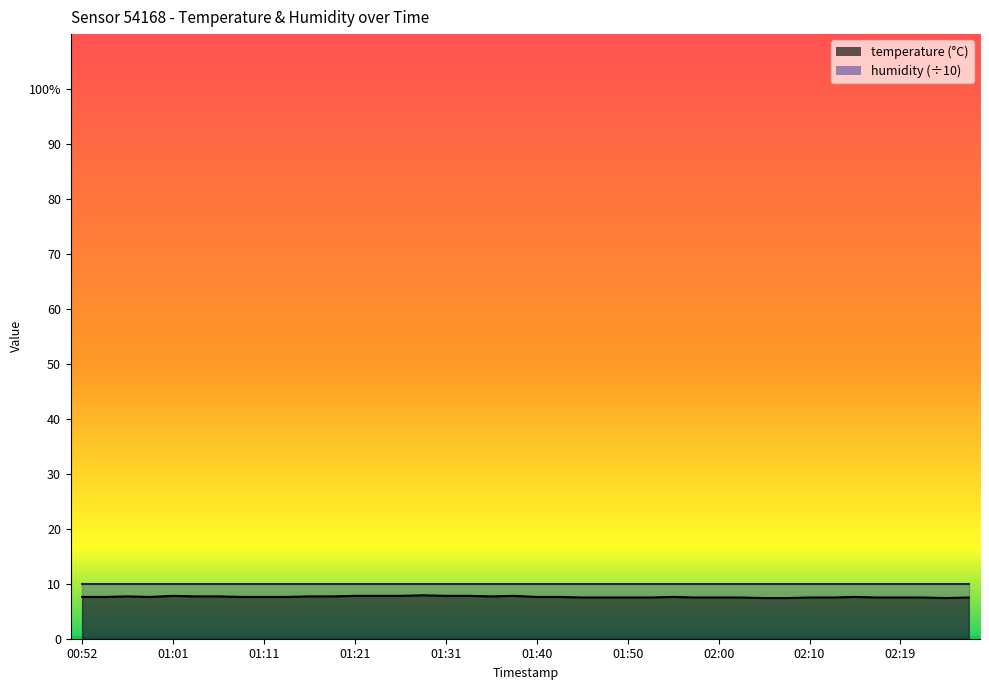

What is the change in value from 01:09 to 01:18?

+0.1